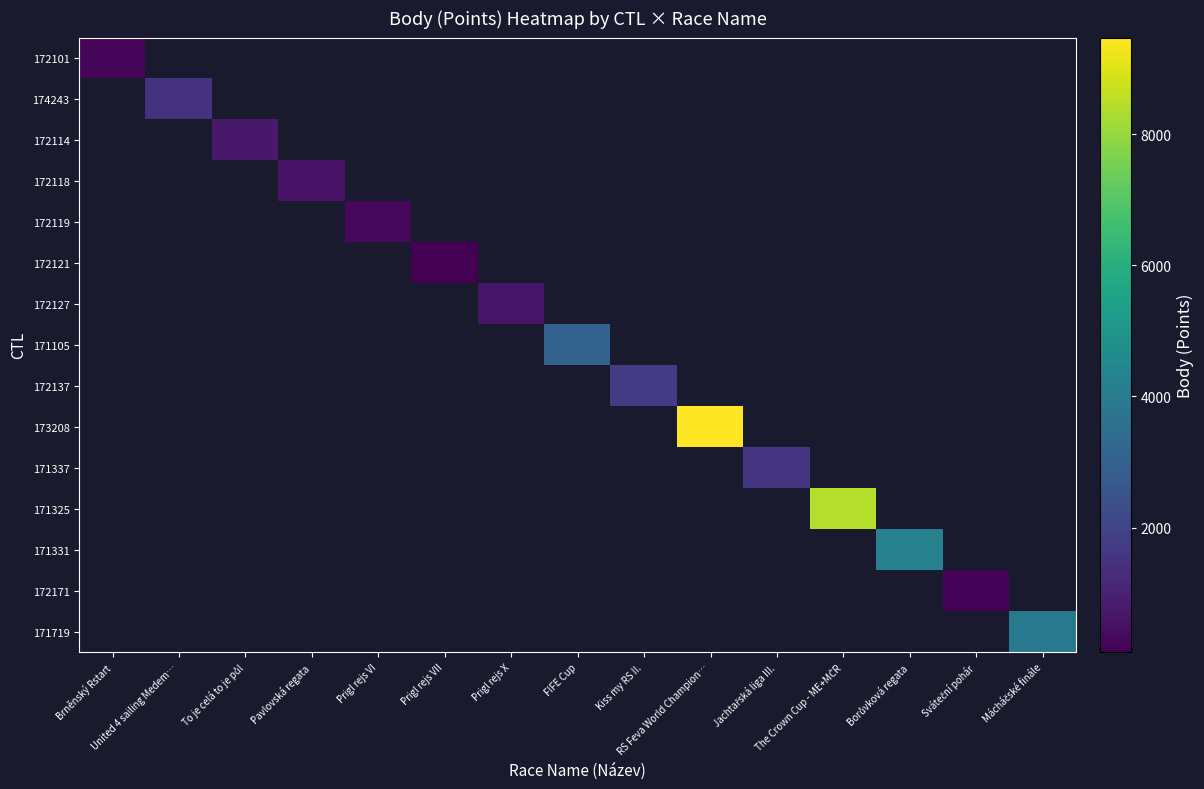

The 173208 series shows 5277.5 at RS Feva World Champion…. True or false?

False